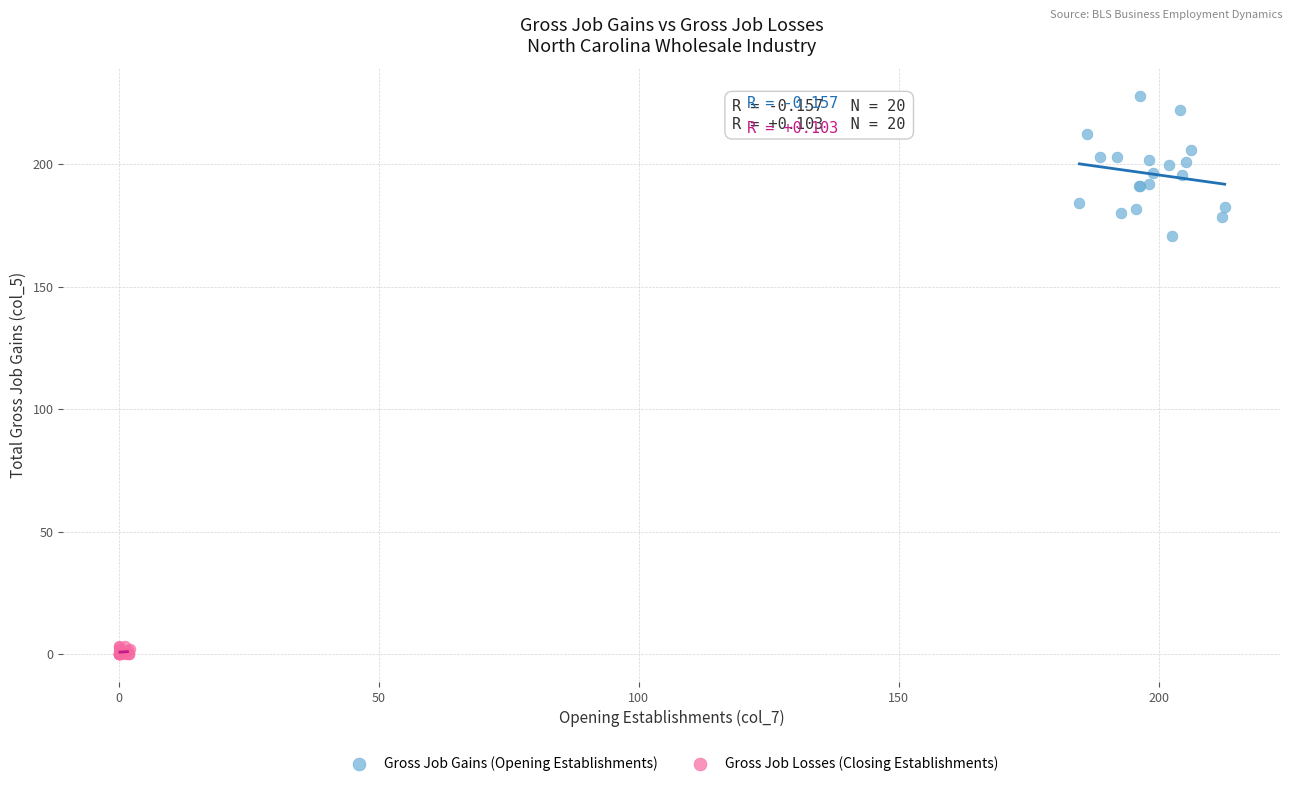

Which series has the widest spread of Y values?

Gross Job Gains (Opening Establishments)